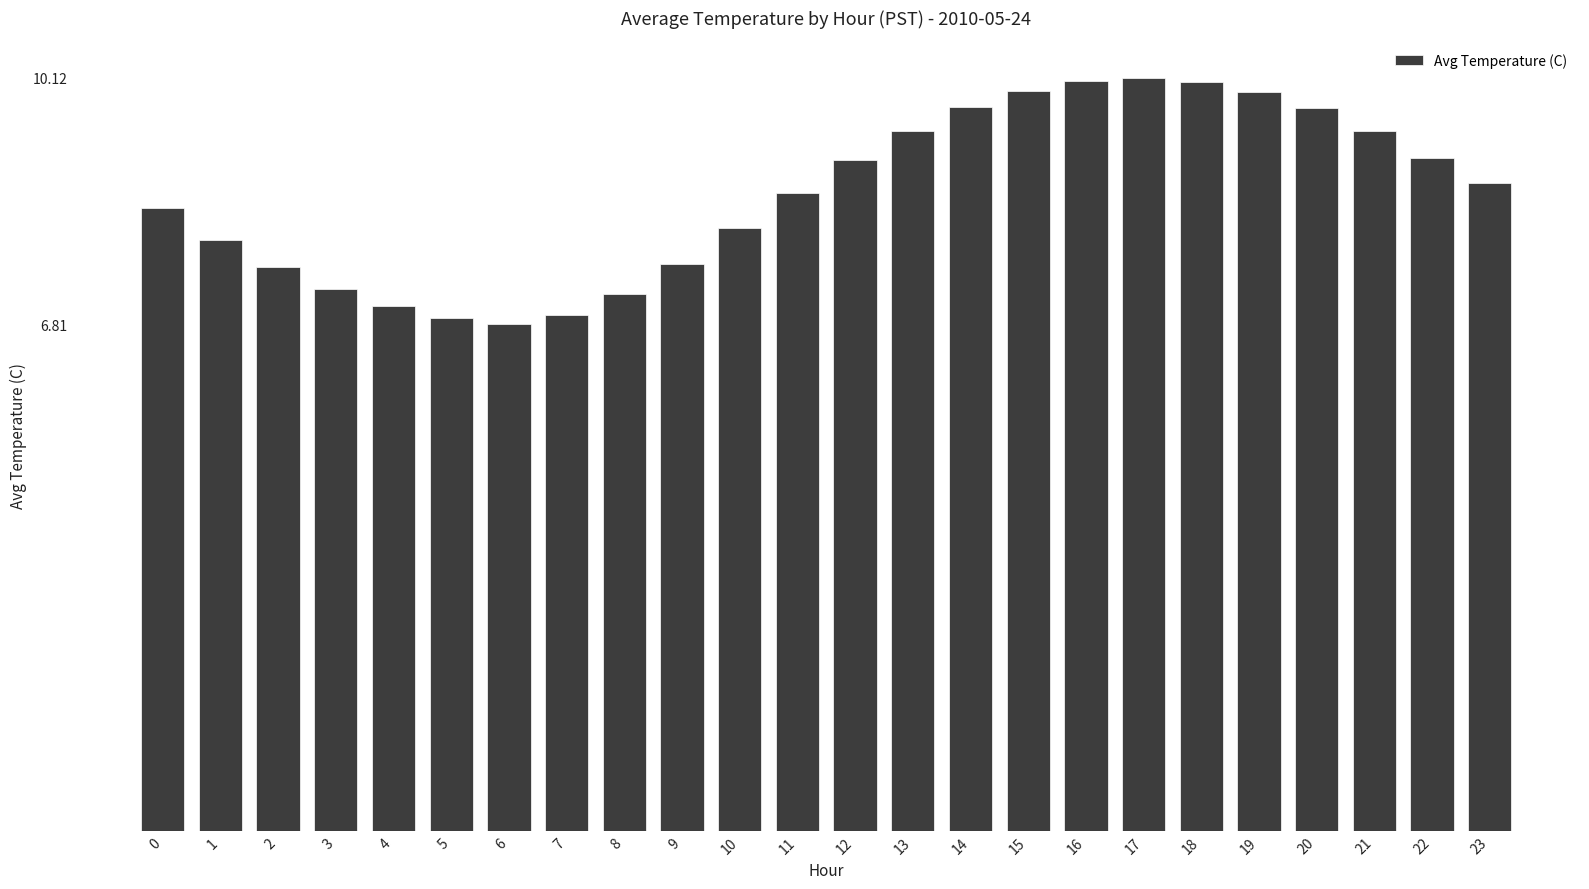

How many data points are less than 8?

9